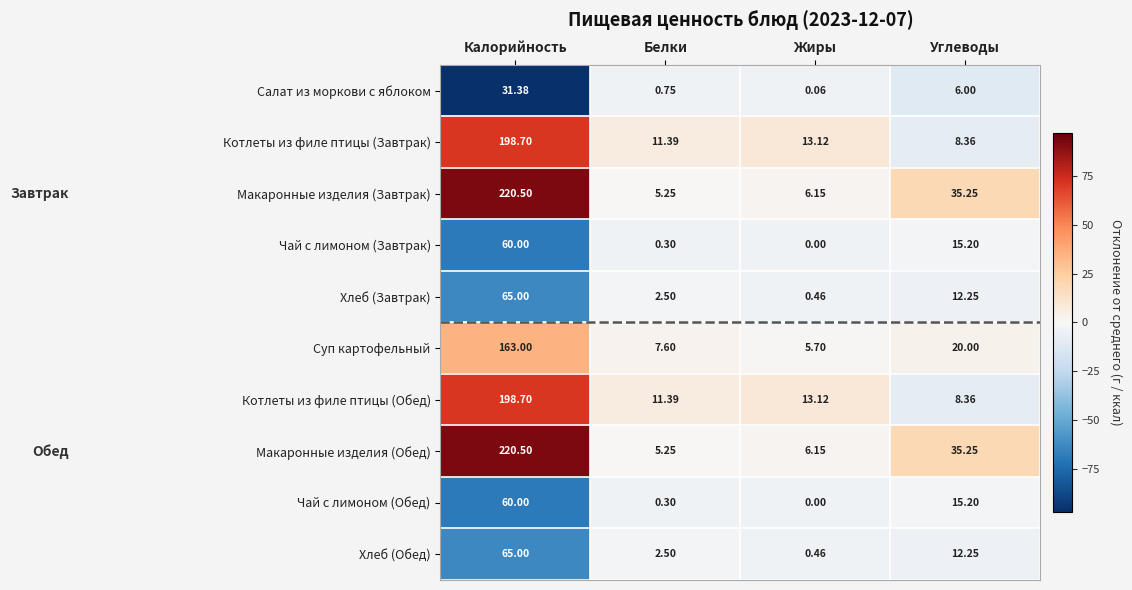

At which label does Хлеб (Завтрак) first exceed 12?

Калорийность